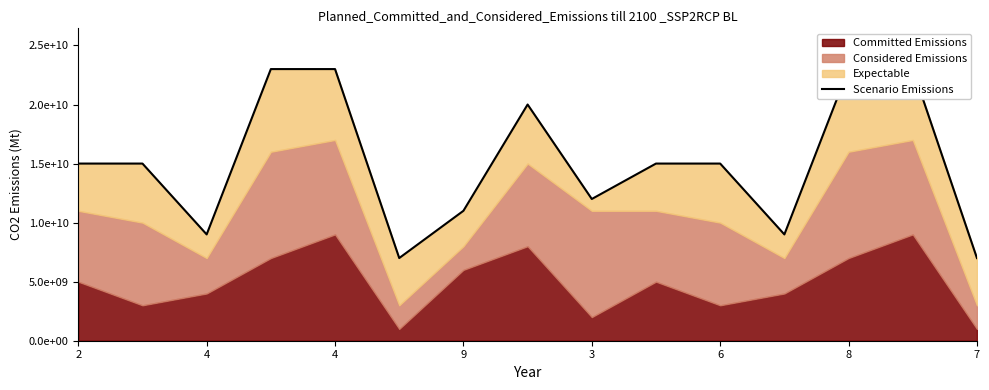

What is the sum of all values?

227000000000